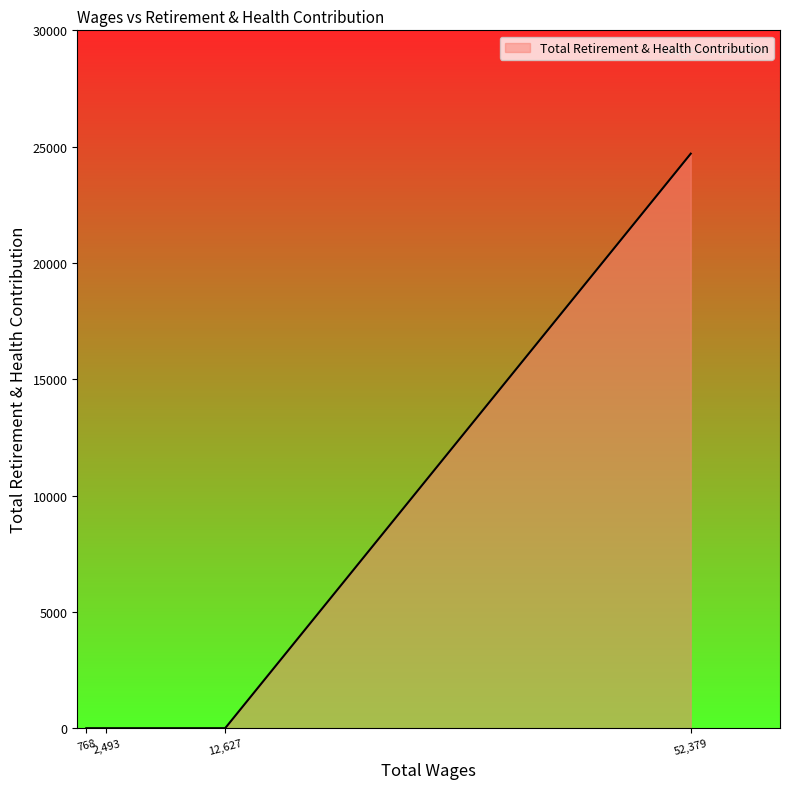

What is the sum of all values?

24698